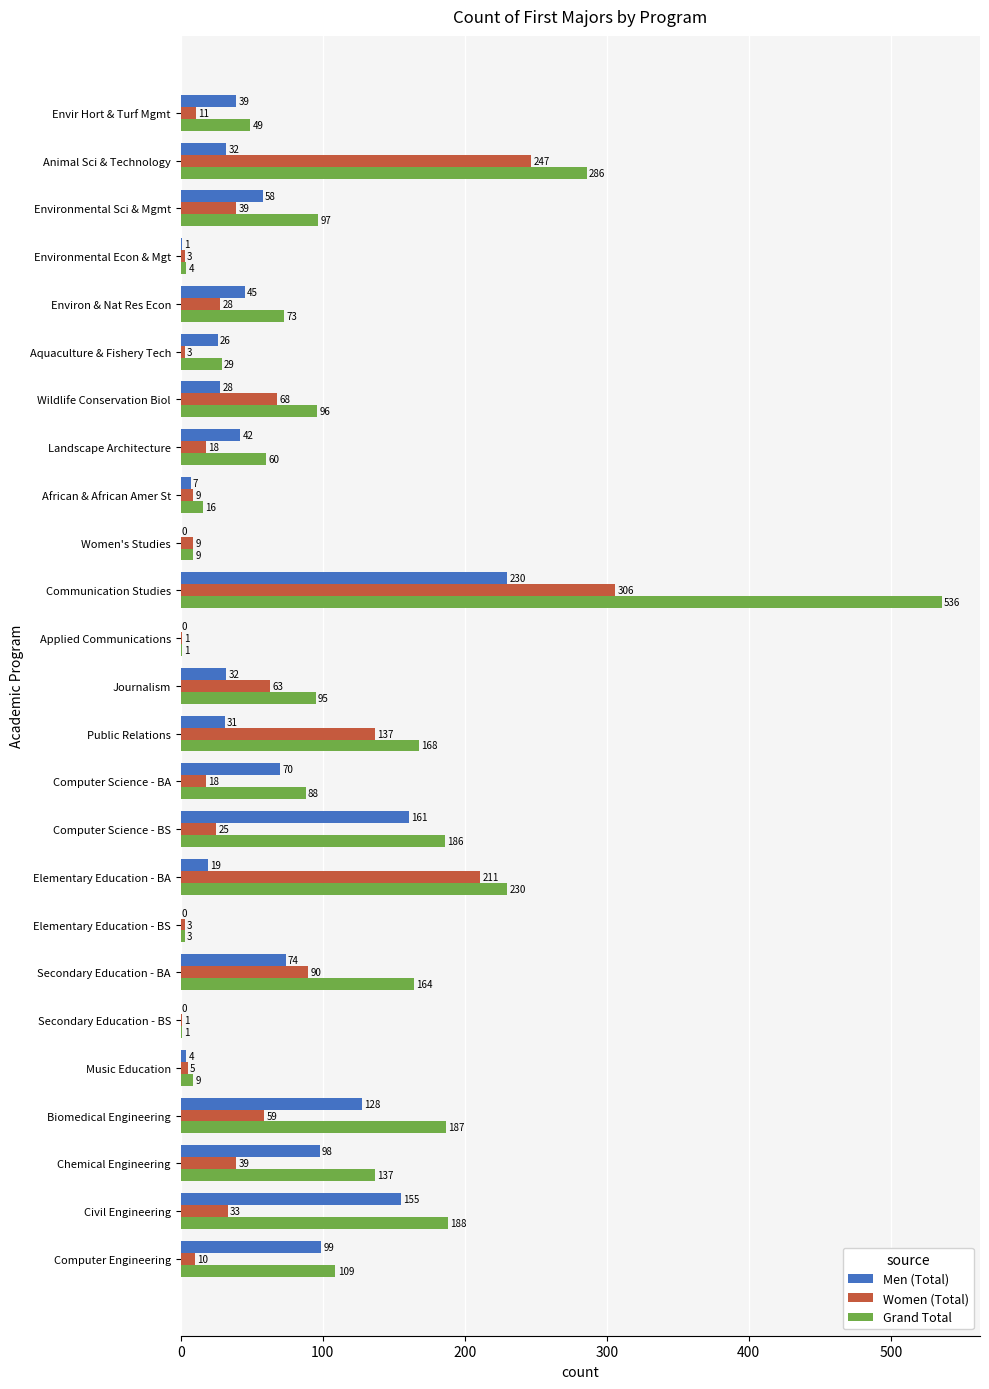

What is the greatest value displayed?

536